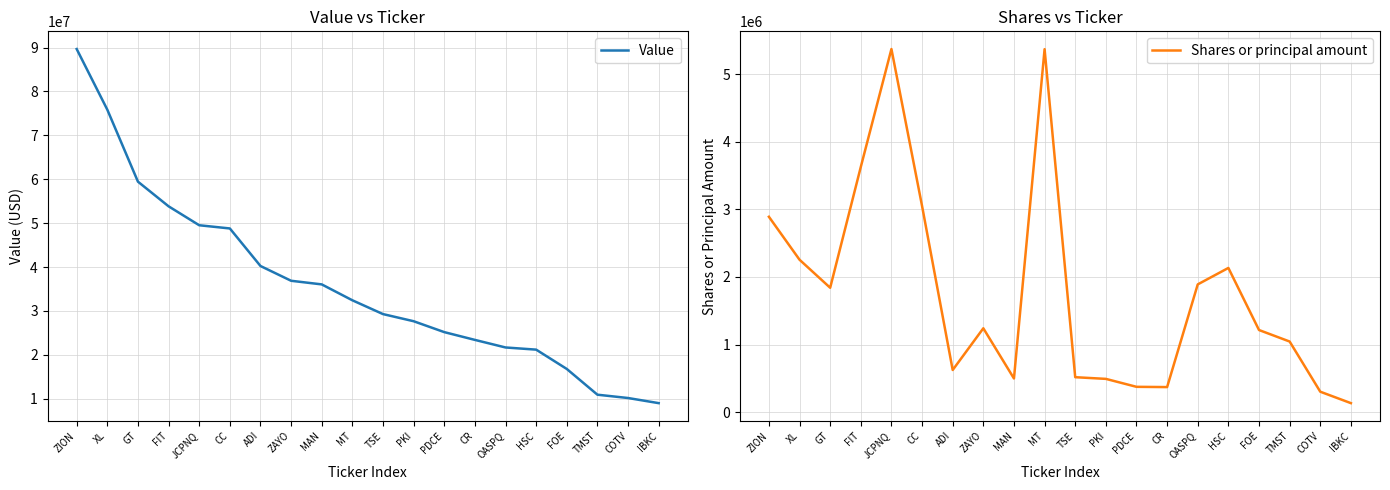

Reading right to left, what are all the values shown in this chart?

Value: 8999000	10166000	10922000	16784000	21185000	21679000	23404000	25175000	27657000	29281000	32425000	36045000	36870000	40234000	48785000	49516000	53829000	59441000	75833000	89650000
Shares or principal amount: 134080	303200	1045151	1215345	2133401	1890065	371431	375403	492901	517695	5368443	498828	1241012	624265	3049089	5370462	3627280	1840274	2254924	2890076